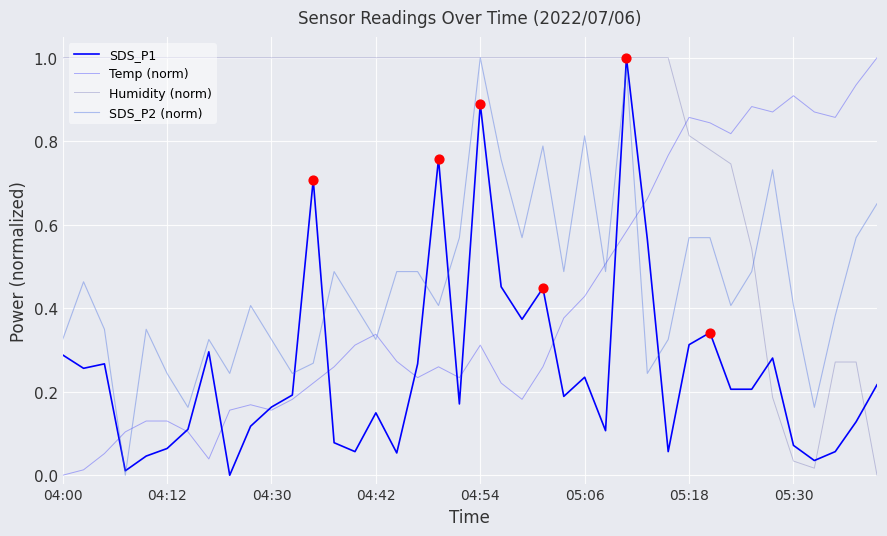

At how many categories does at least one series exceed 0?

40